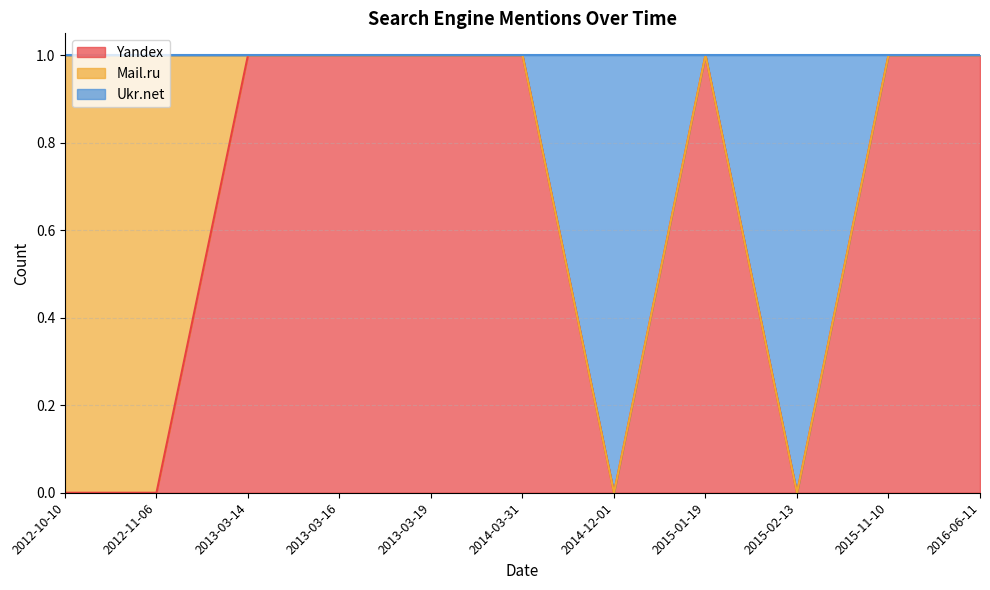

True or false: Yandex has a value of 1 at 2014-03-31.

True